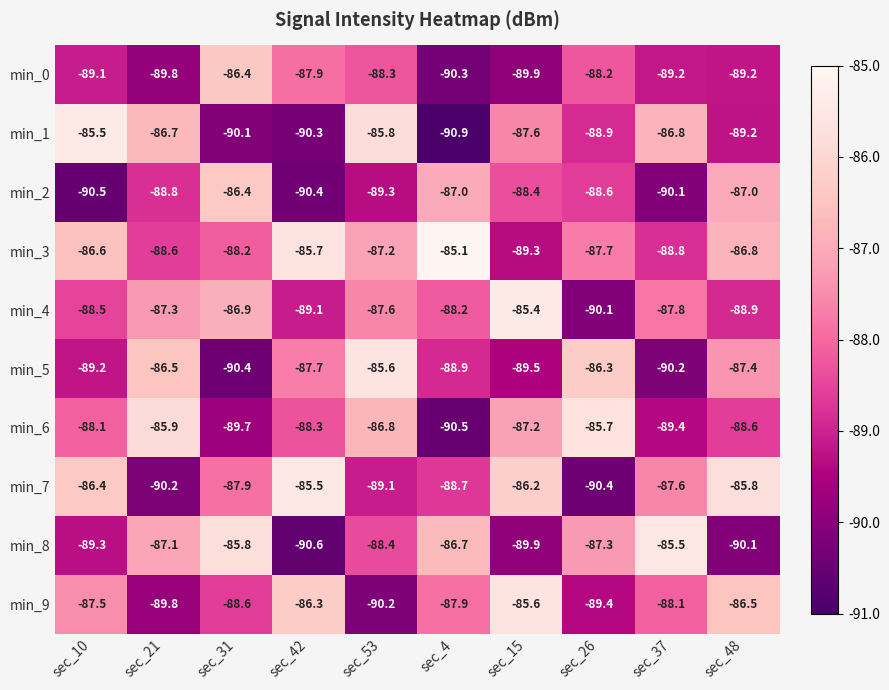

At sec_42, list the series in order from largest to smallest.

min_7, min_3, min_9, min_5, min_0, min_6, min_4, min_1, min_2, min_8